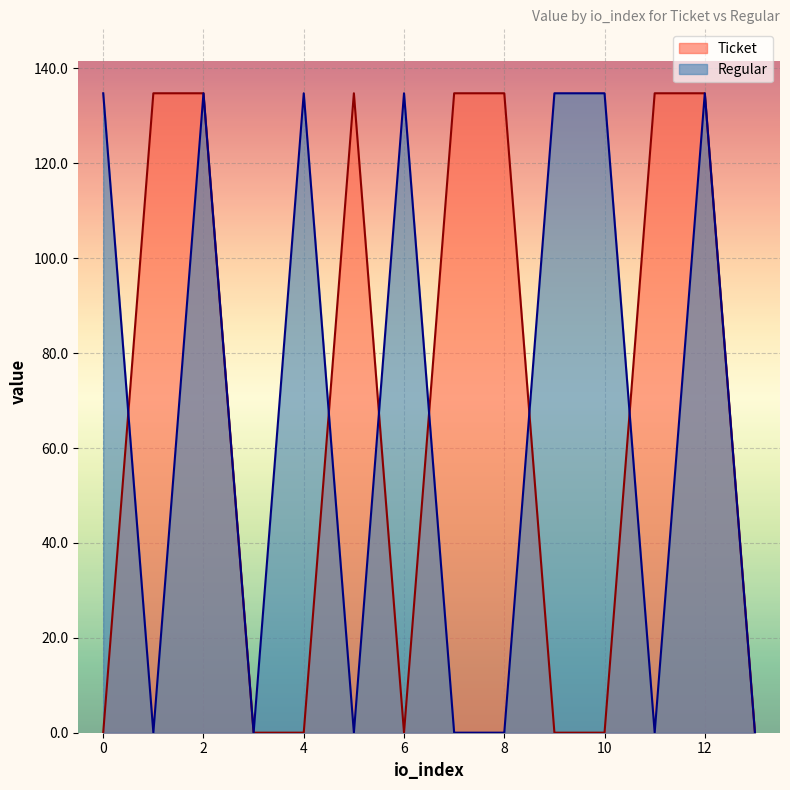

Which series changed the most between 3 and 12?

Ticket